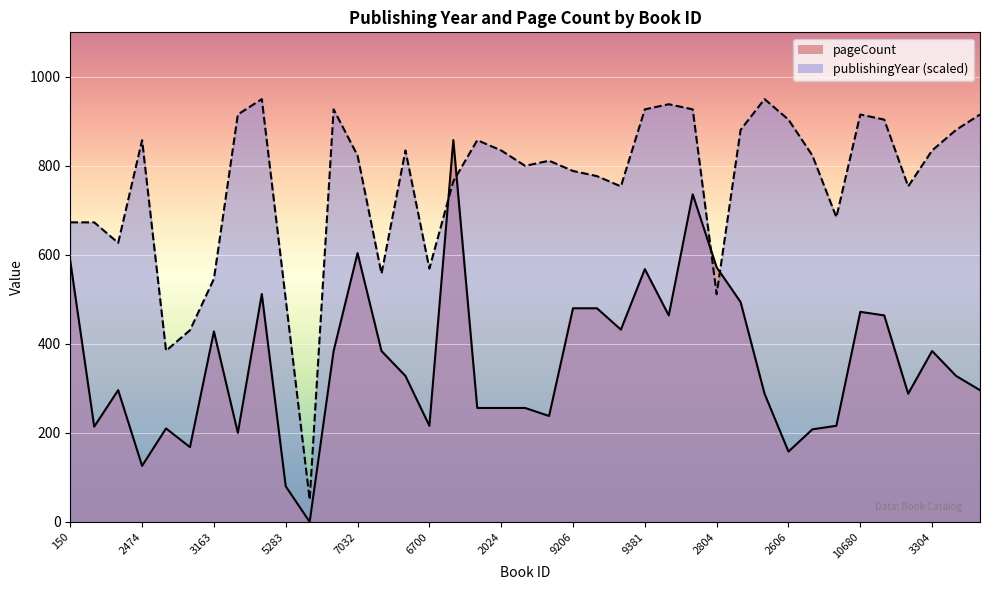

What is the average value of the pageCount series?

357.1